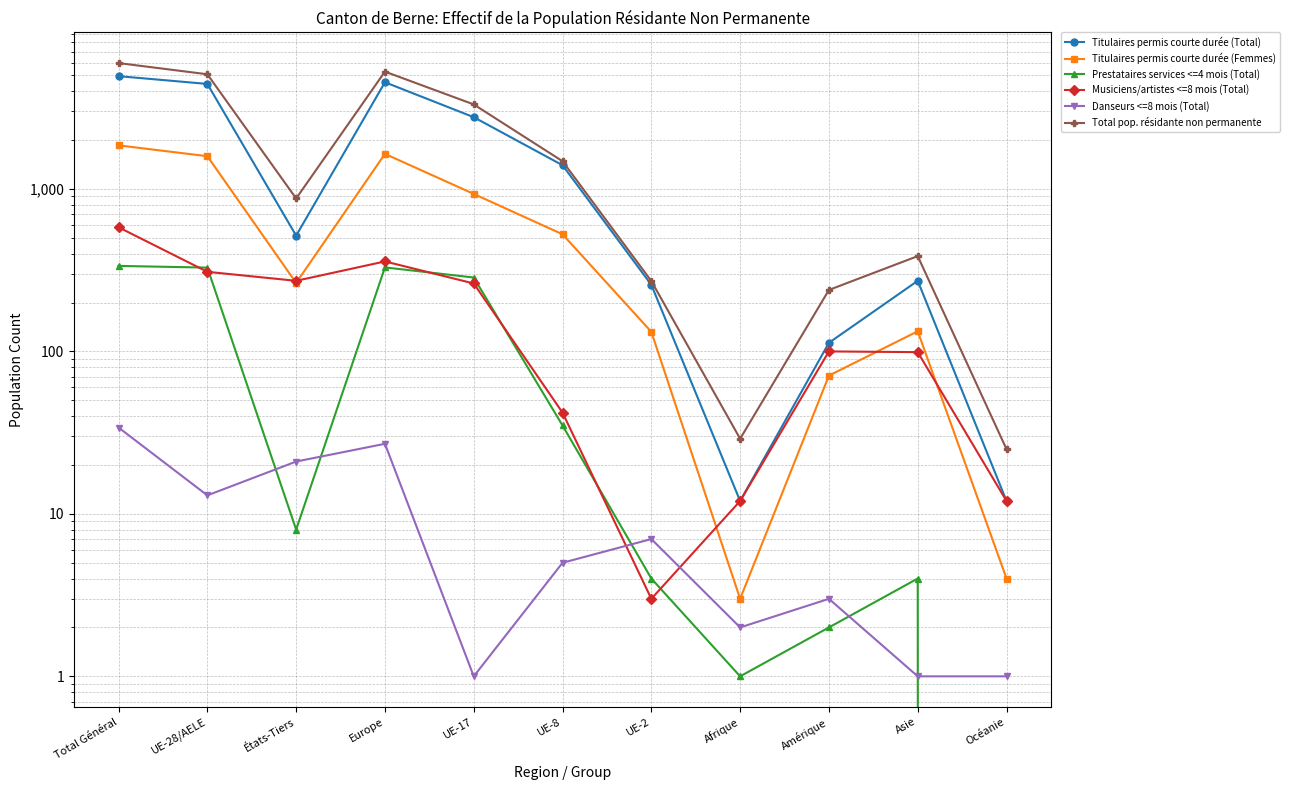

Which series has the widest spread of values?

Total pop. résidante non permanente